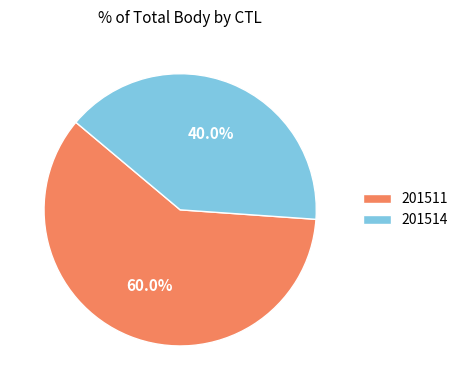

What portion of the pie excludes 201514?

60.0%